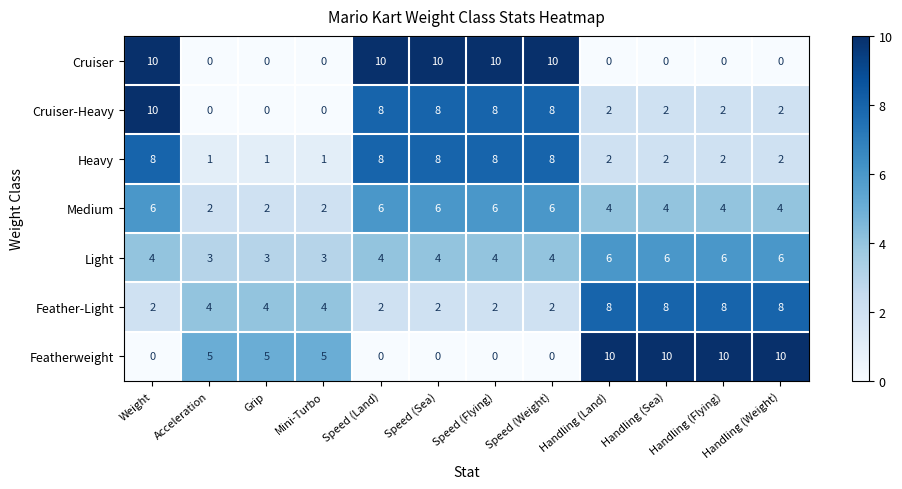

The value of Feather-Light at Handling (Land) is 5. True or false?

False